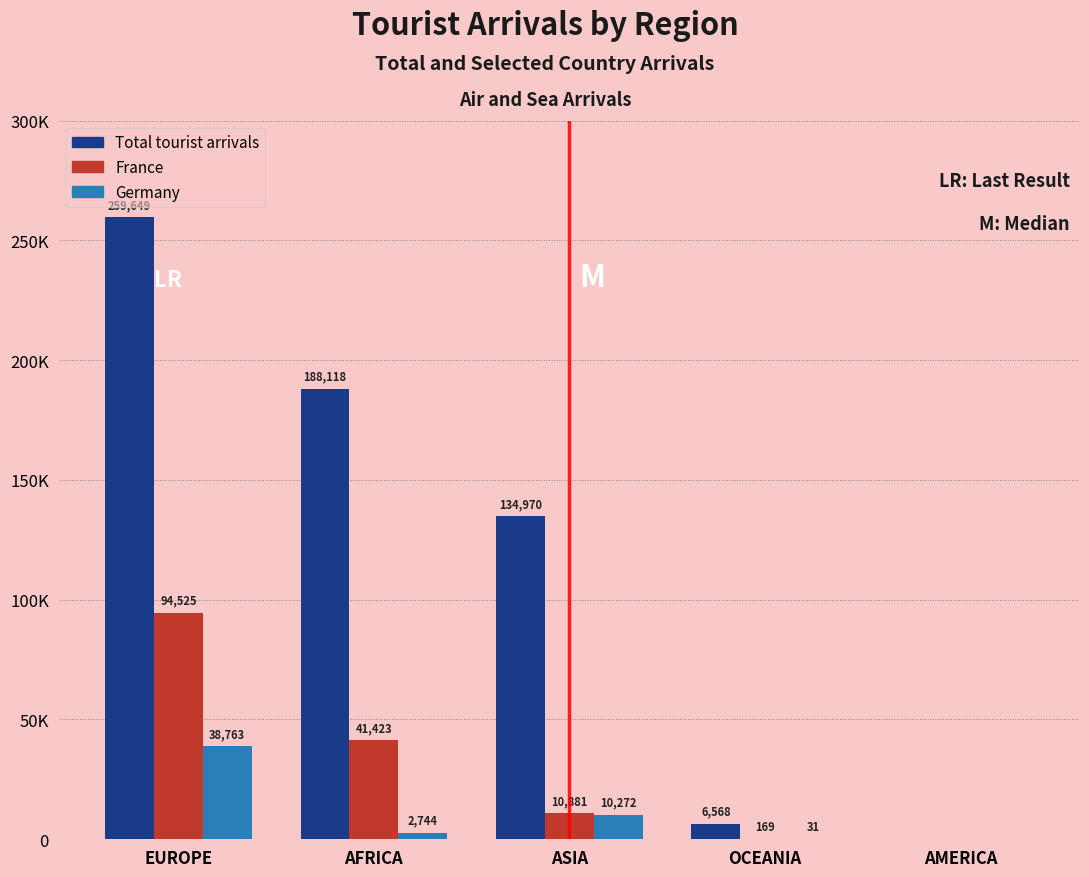

What are all the series names shown in the legend?

Total tourist arrivals, France, Germany